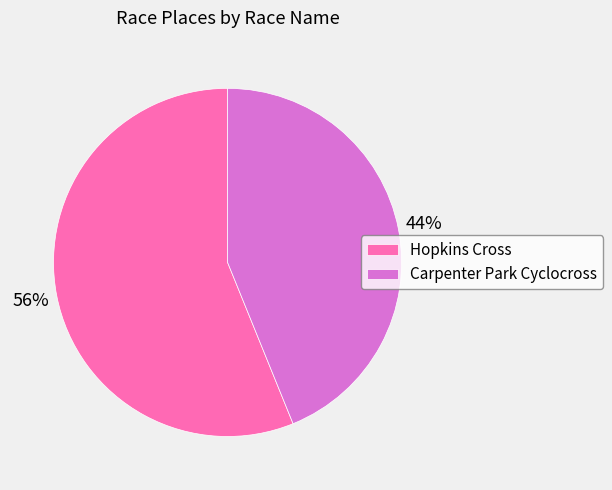

Is it true that Carpenter Park Cyclocross is 29% of the pie?

False